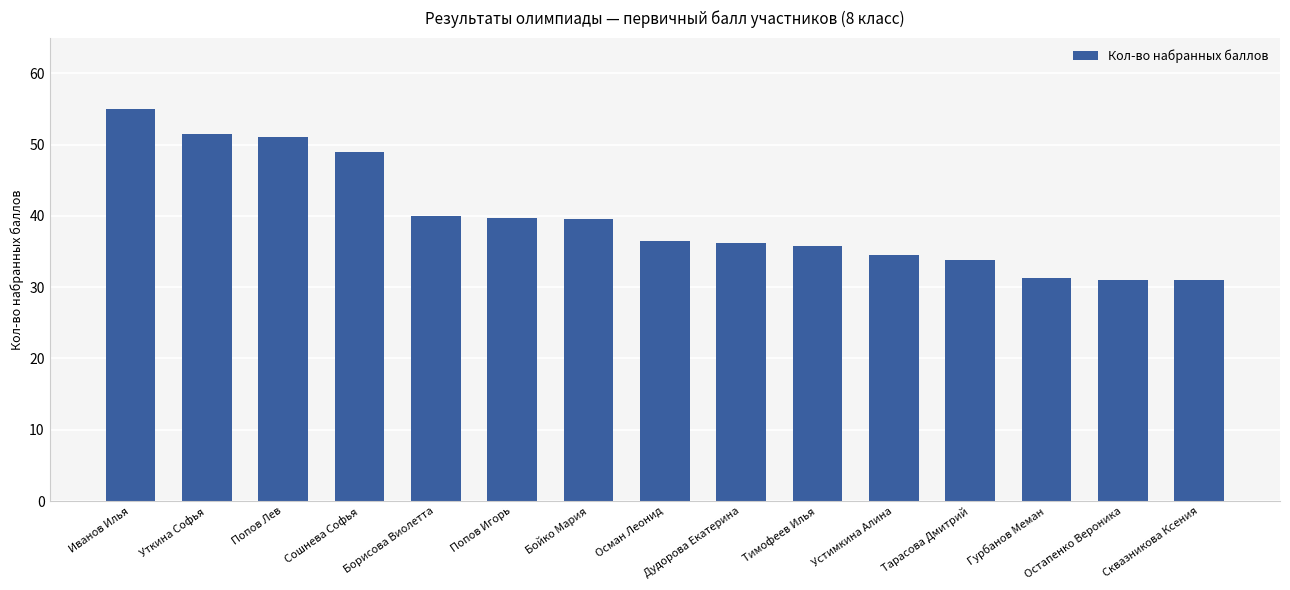

Where is the data nearest to the value 43?

Борисова Виолетта